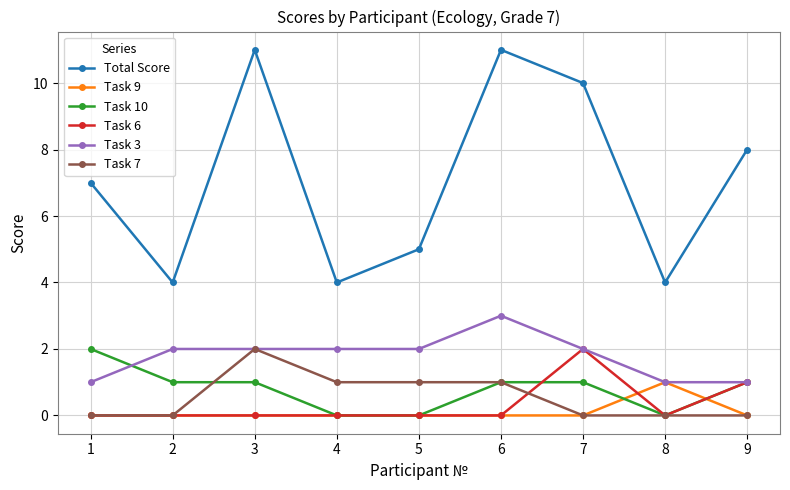

How many lines are shown in the chart?

6